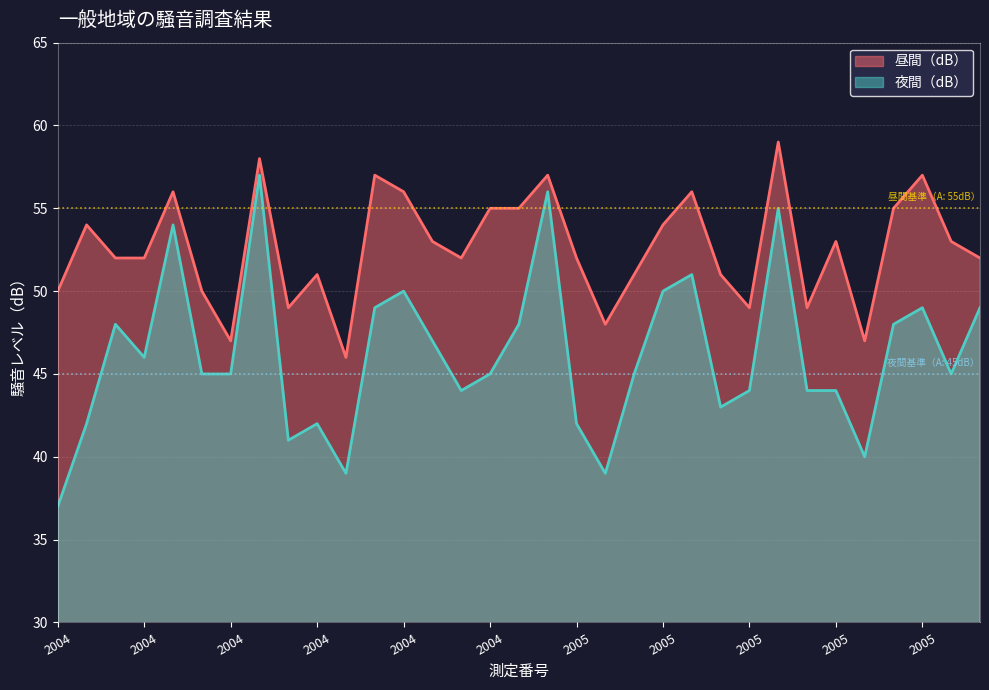

List the labels in order of 昼間（dB） value, smallest first.

2004, 2004, 2005, 2005, 2004, 2005, 2005, 2004, 2004, 2004, 2005, 2005, 2004, 2004, 2004, 2005, 2005, 2004, 2005, 2005, 2004, 2005, 2004, 2004, 2005, 2004, 2004, 2005, 2004, 2004, 2005, 2004, 2005